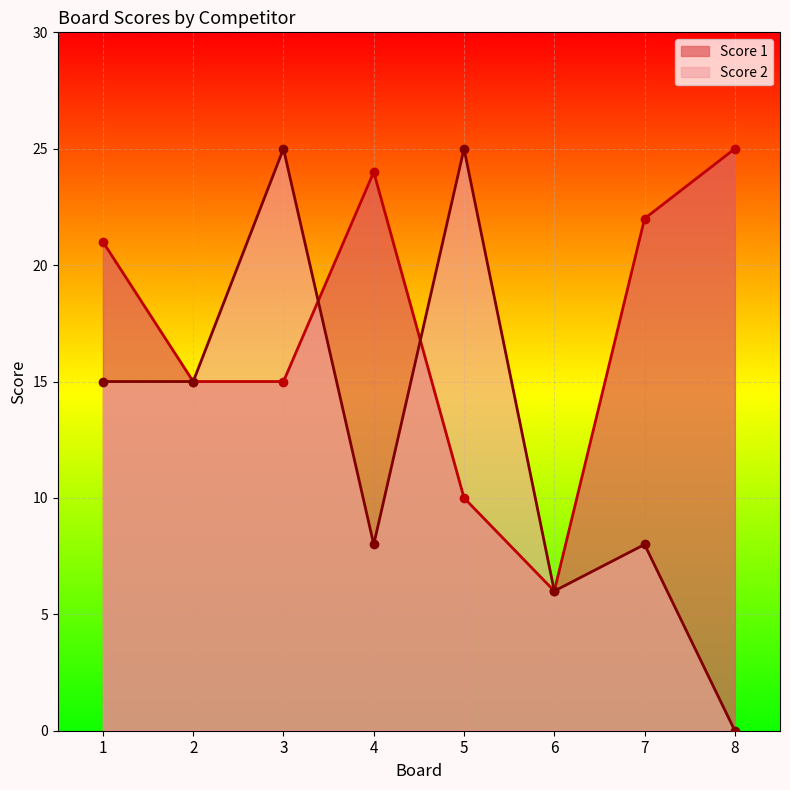

How many intersections are there between Score 2 and Score 1?

2